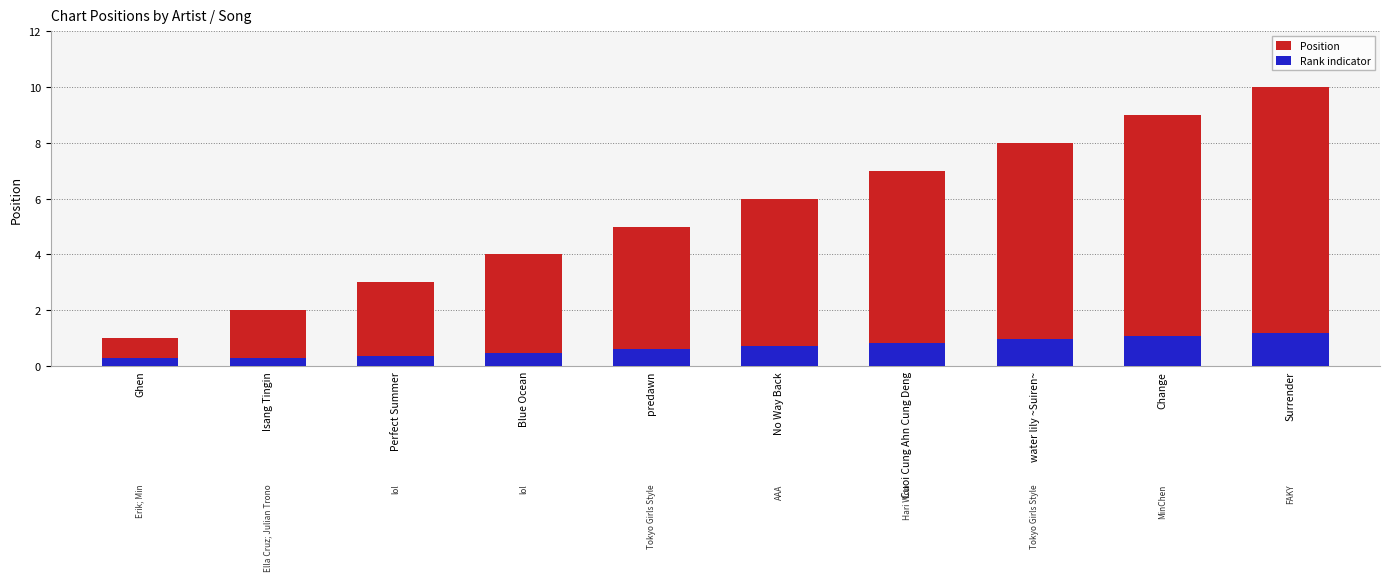

What is the smallest value displayed?

0.3